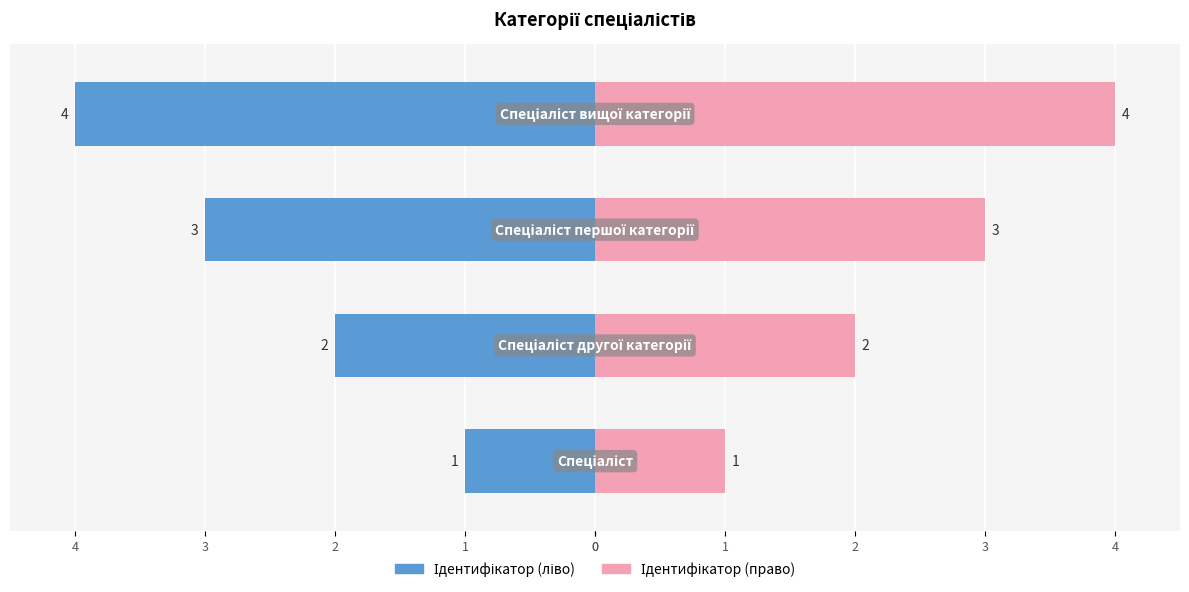

Reading left to right, what are all the values shown in this chart?

Ідентифікатор (ліво): 0=-1	1=-2	2=-3	3=-4
Ідентифікатор (право): 0=1	1=2	2=3	3=4